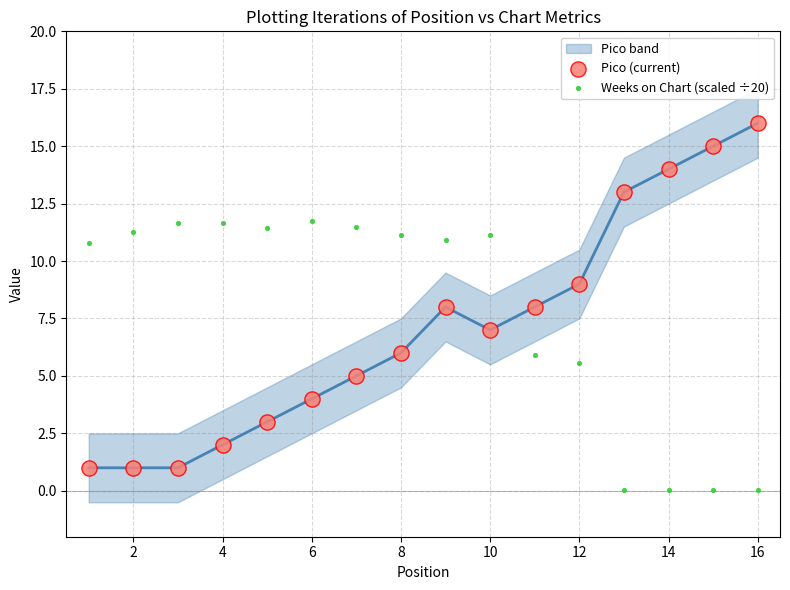

Which series reaches the maximum Y coordinate?

Pico (current)